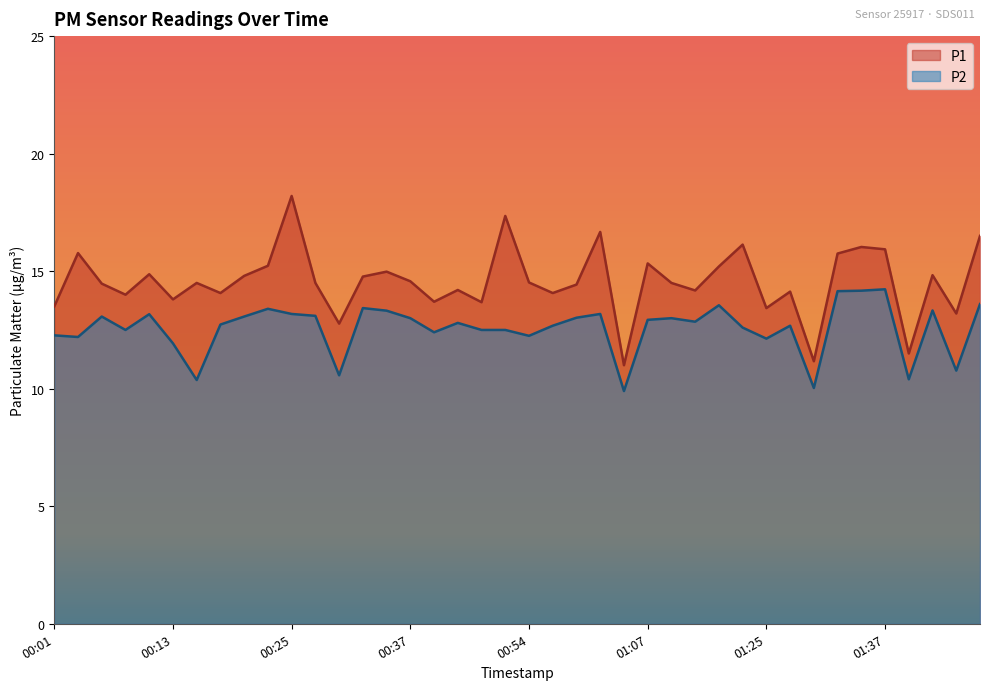

How many categories are shown in the chart?

40